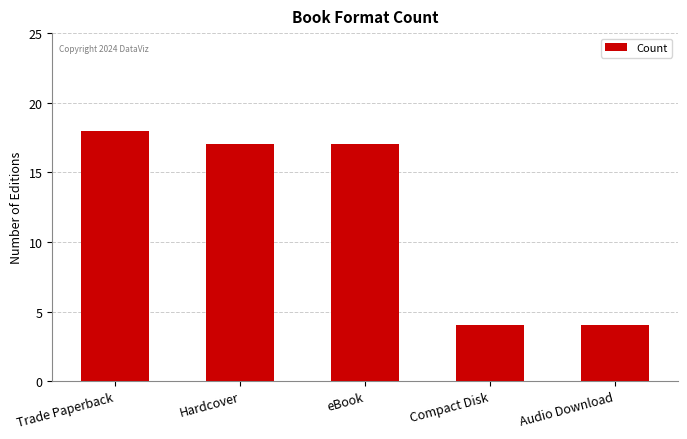

The value at eBook is 17. True or false?

True